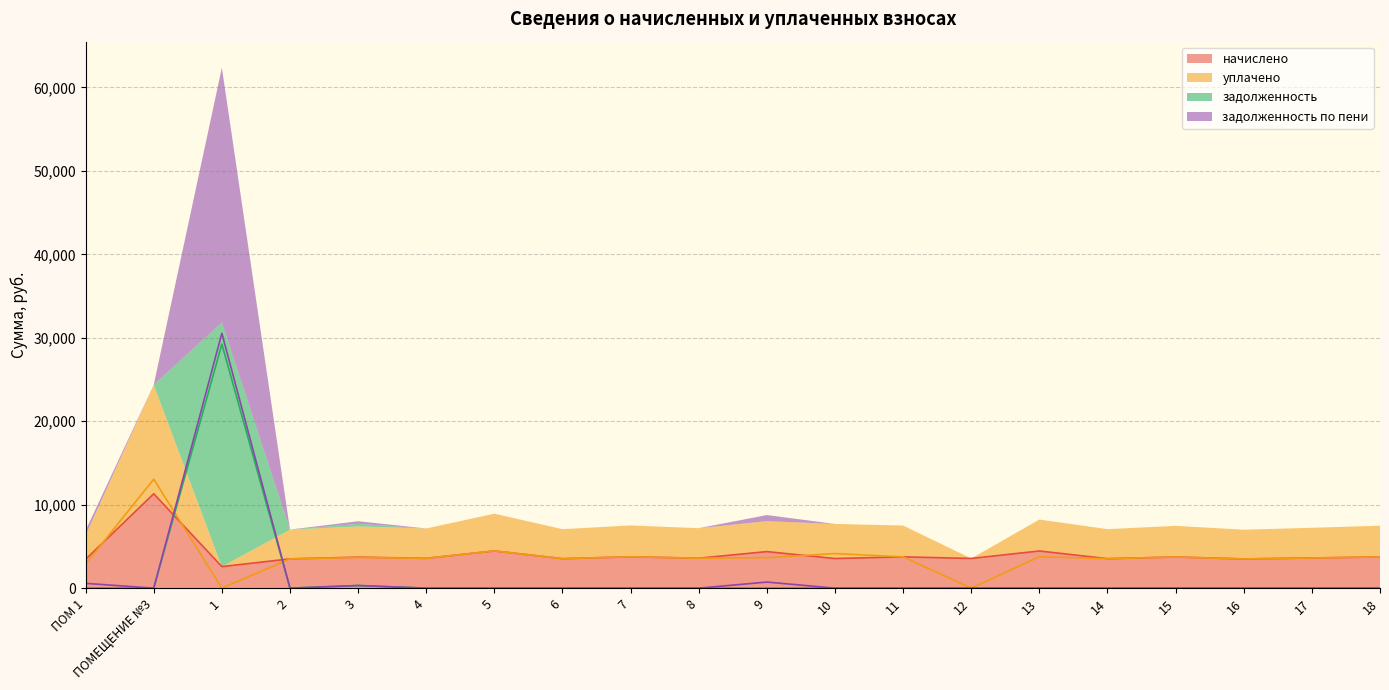

At which category does задолженность по пени reach its first local valley?

ПОМЕЩЕНИЕ №3